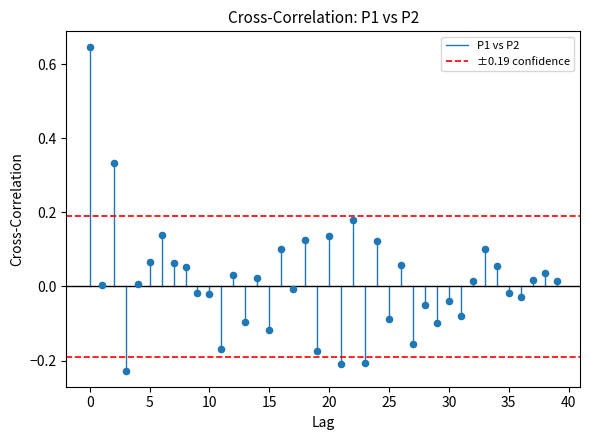

What is the range of Y values (max minus min)?

0.9